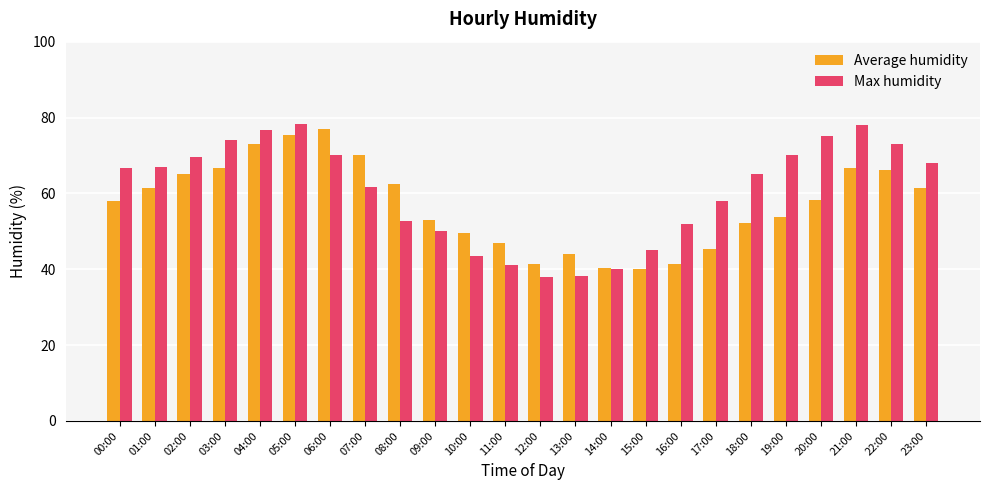

What are all the series names shown in the legend?

Average humidity, Max humidity